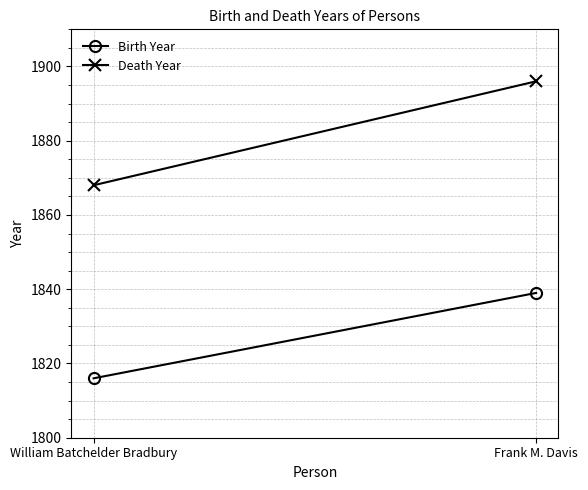

What is the minimum value shown in the chart?

1816